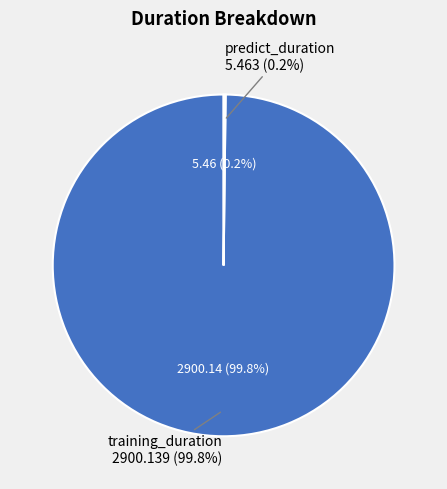

True or false: training_duration accounts for 89% of the total.

False